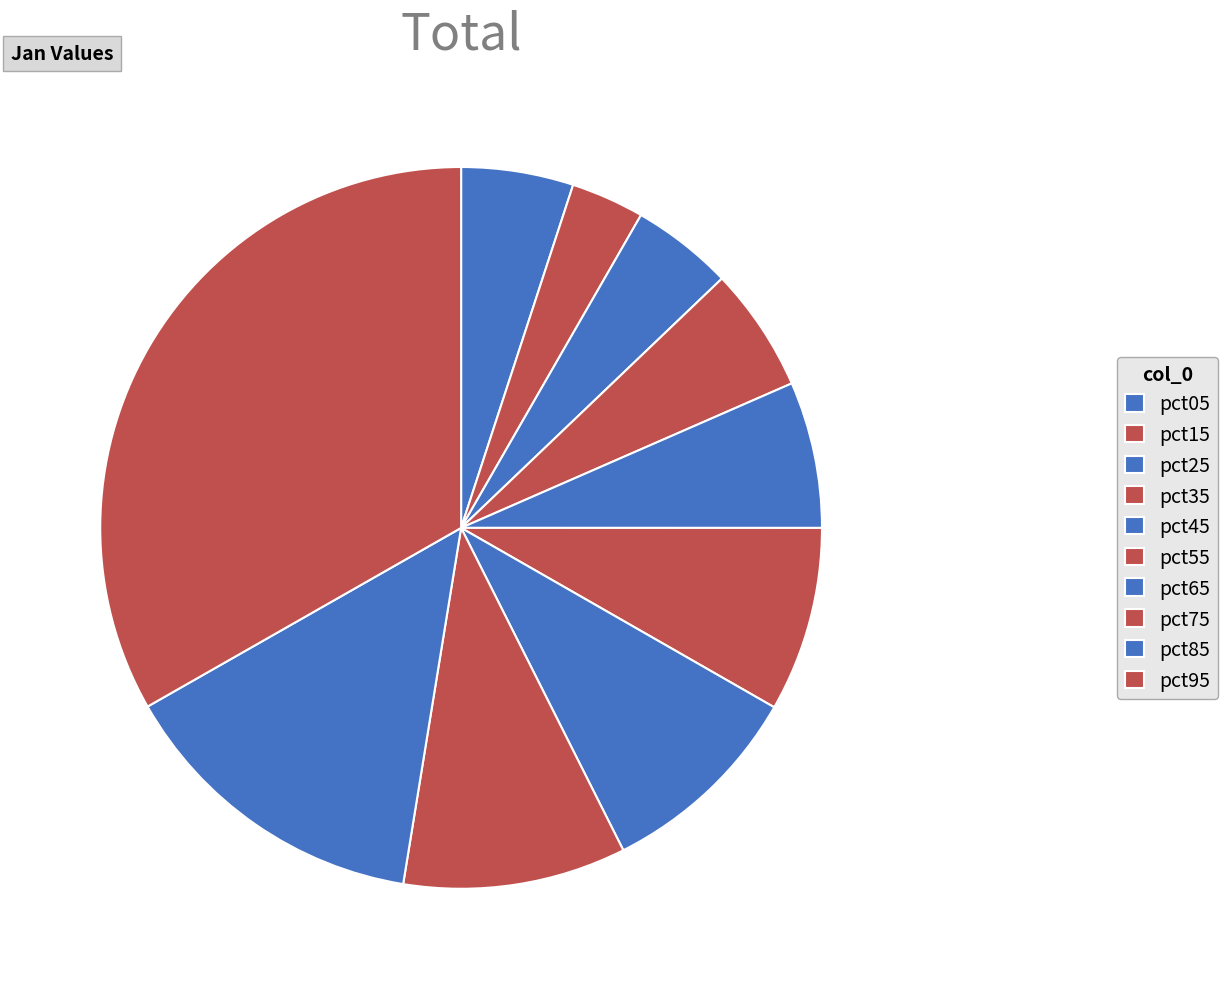

Does pct65 account for over 50% of the chart?

No